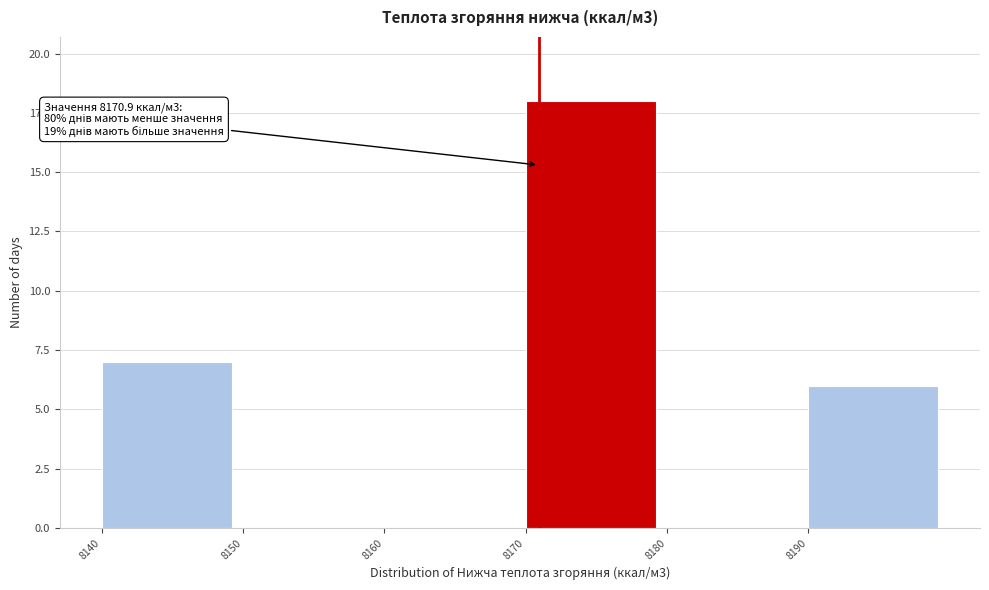

Over which range of the x-axis is the bar tallest?

8170 to 8180